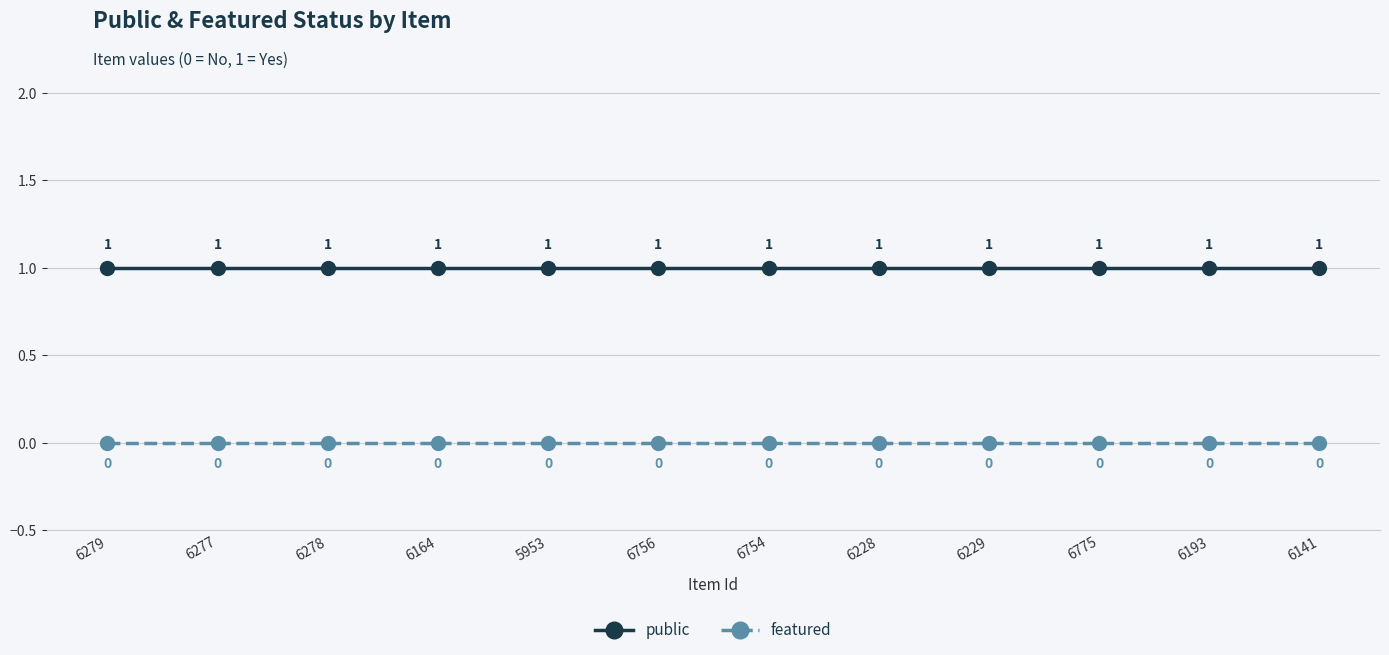

What is the value of the public point at the 10th from the left?

1